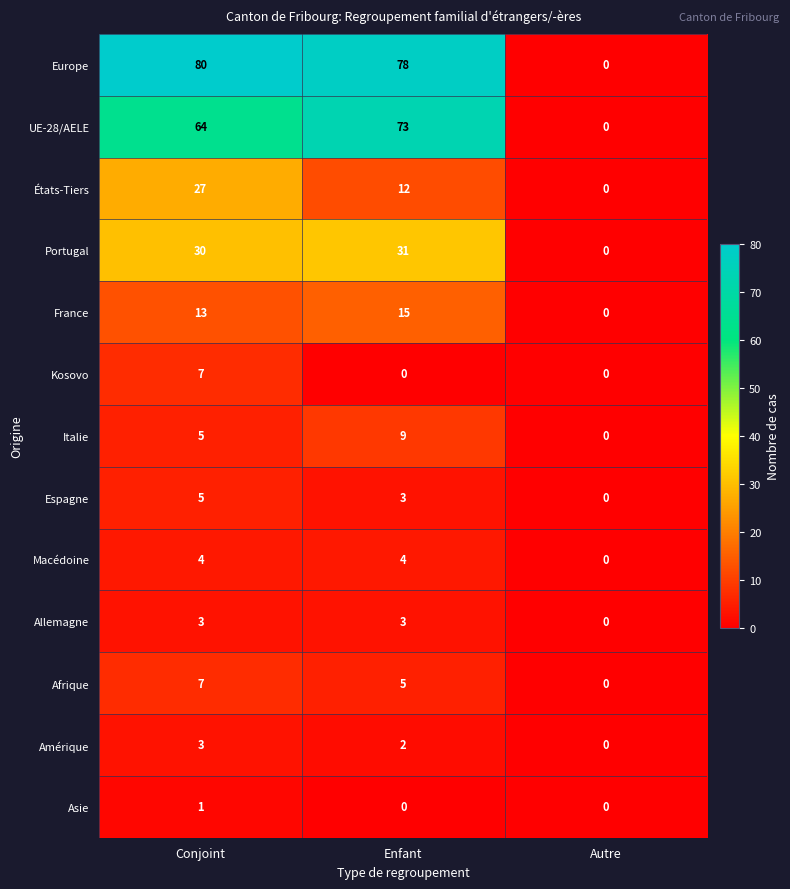

Which series has the largest total across all categories?

Europe